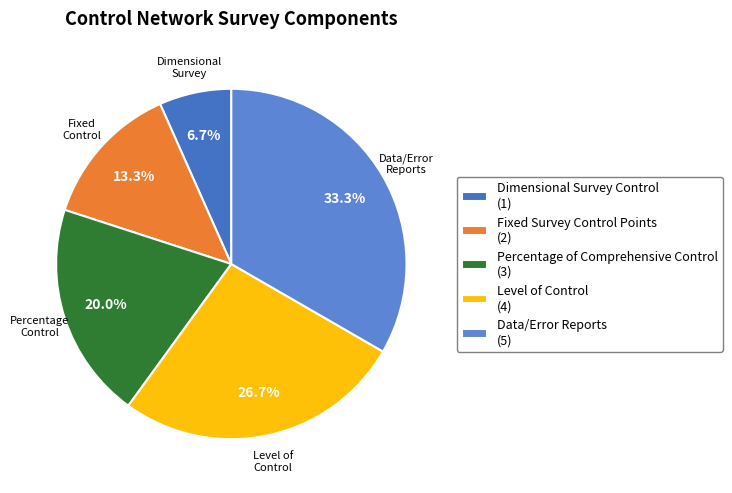

What percentage is the Level of Control slice, to the nearest percent?

27%